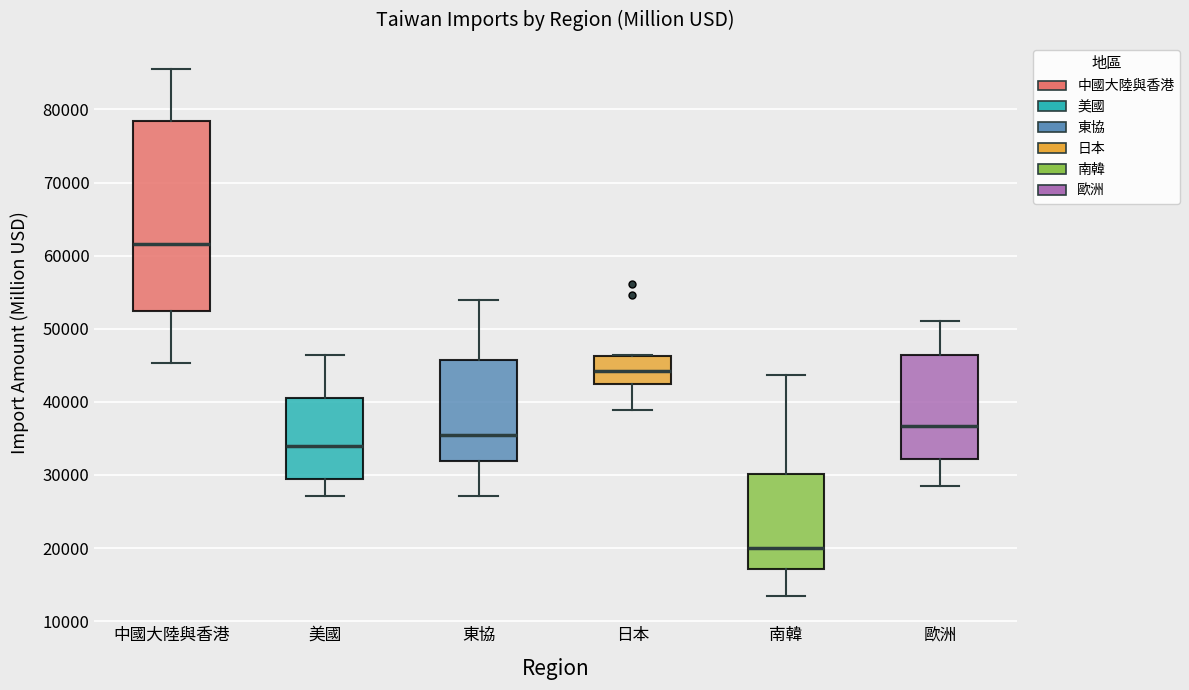

Reading left to right, read every box against the y-axis: the position of its median line, the range the box covers, and the ends of its whiskers. The values are not printed on the chart, so give them approximately, as read against the axis.

中國大陸與香港: median 62000, box 52000 to 78000, whiskers 45000 to 86000
美國: median 34000, box 29000 to 40000, whiskers 27000 to 46000
東協: median 35000, box 32000 to 46000, whiskers 27000 to 54000
日本: median 44000, box 42000 to 46000, whiskers 39000 to 46000
南韓: median 20000, box 17000 to 30000, whiskers 13000 to 44000
歐洲: median 37000, box 32000 to 46000, whiskers 28000 to 51000